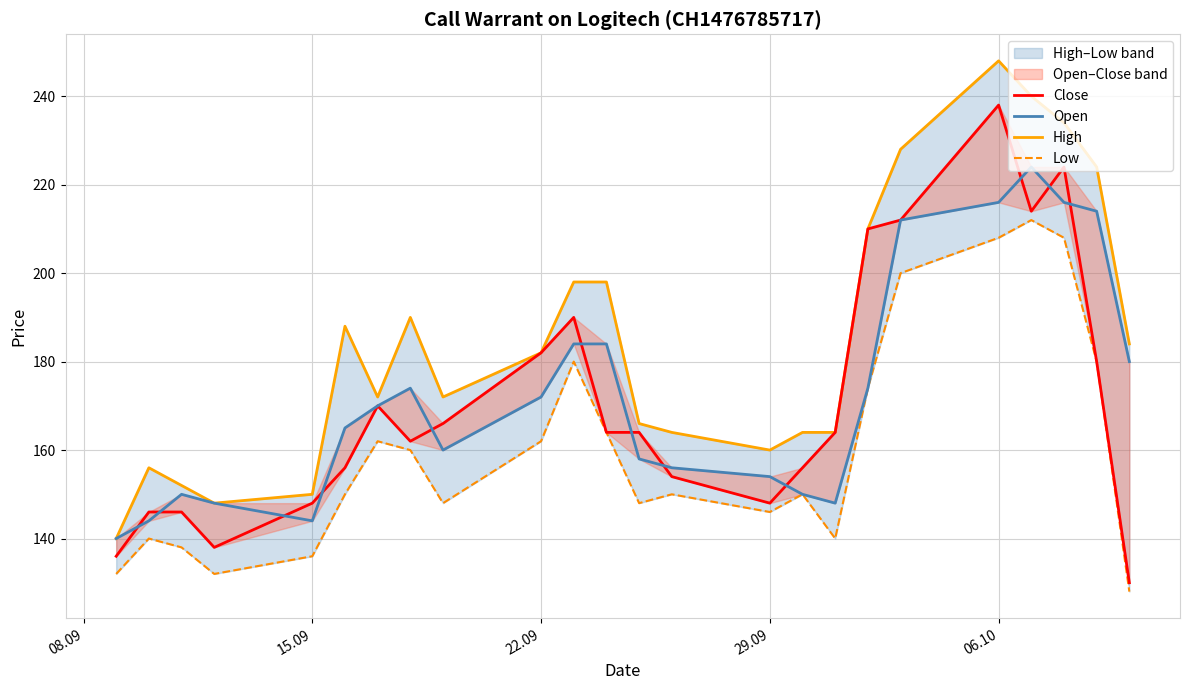

What is the difference between the maximum and minimum values in the Open series?

84